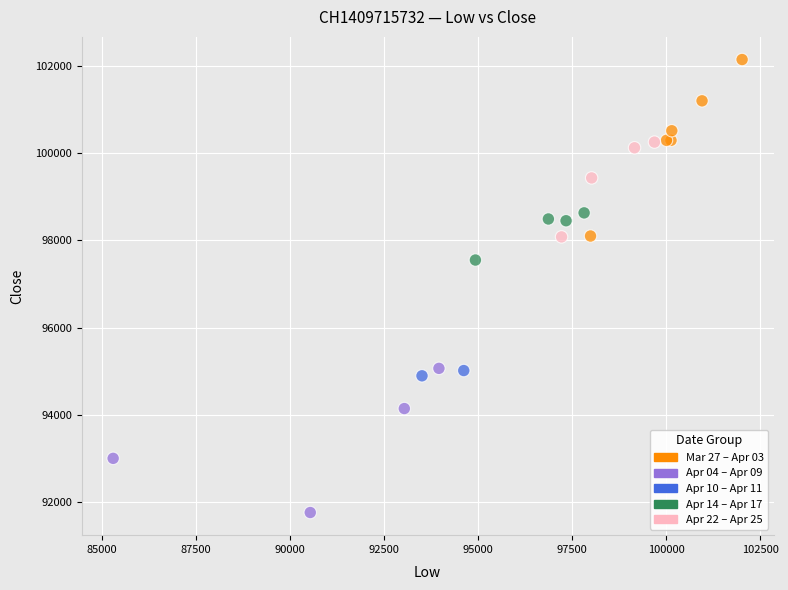

What Y value in the scatter plot is closest to 96955?

97550